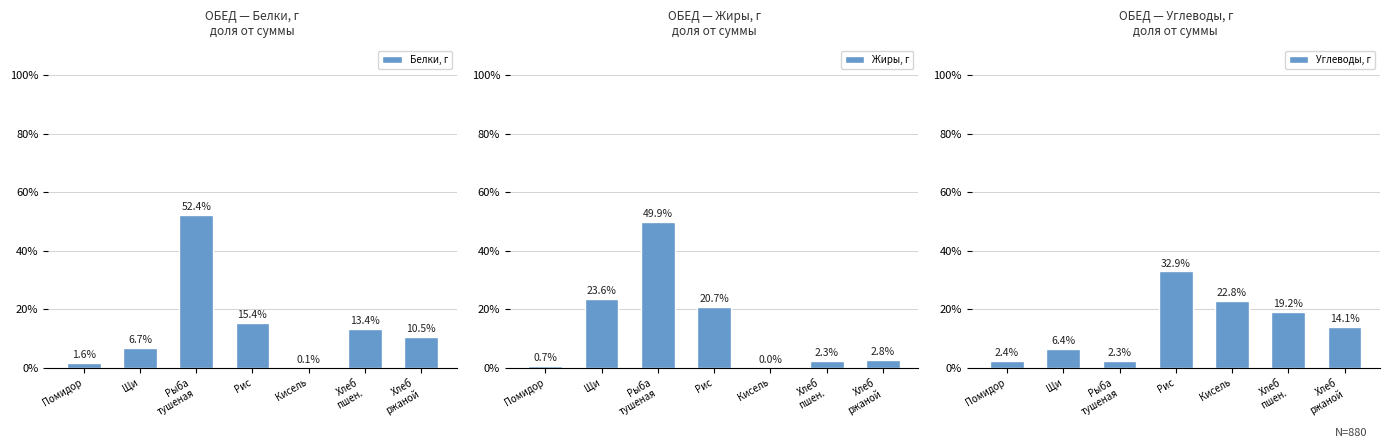

Is it true that Жиры, г equals 4.7 at Хлеб
ржаной?

False